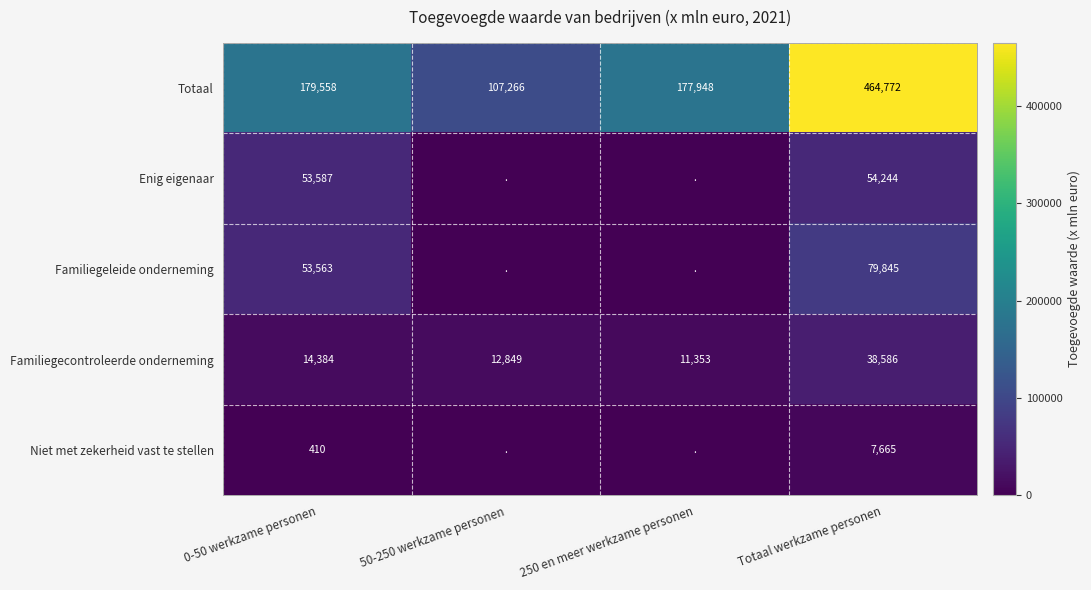

Is it true that Familiegecontroleerde onderneming equals 21487 at 50-250 werkzame personen?

False